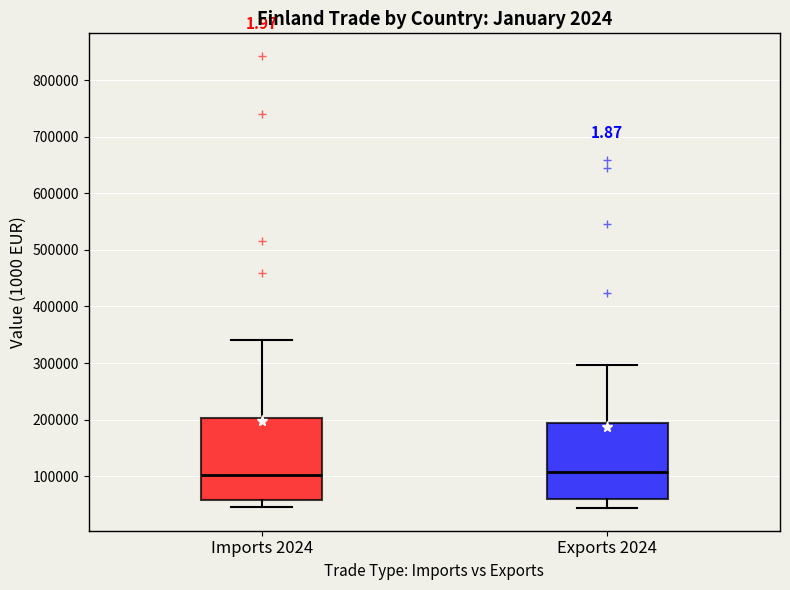

Where is the upper edge of the box for Exports 2024 on the y-axis? The values are not printed on the chart, so give them approximately, as read against the axis.

190000